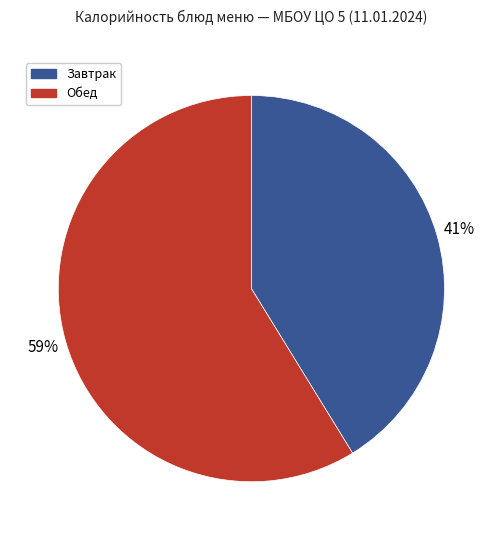

Which has a higher value, Завтрак or Обед?

Обед